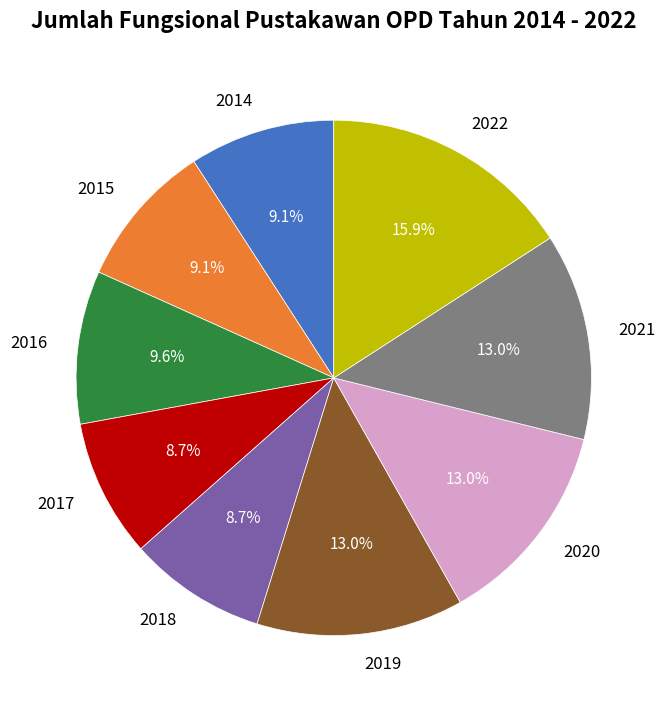

How much of the chart is everything except 2022?

84.1%